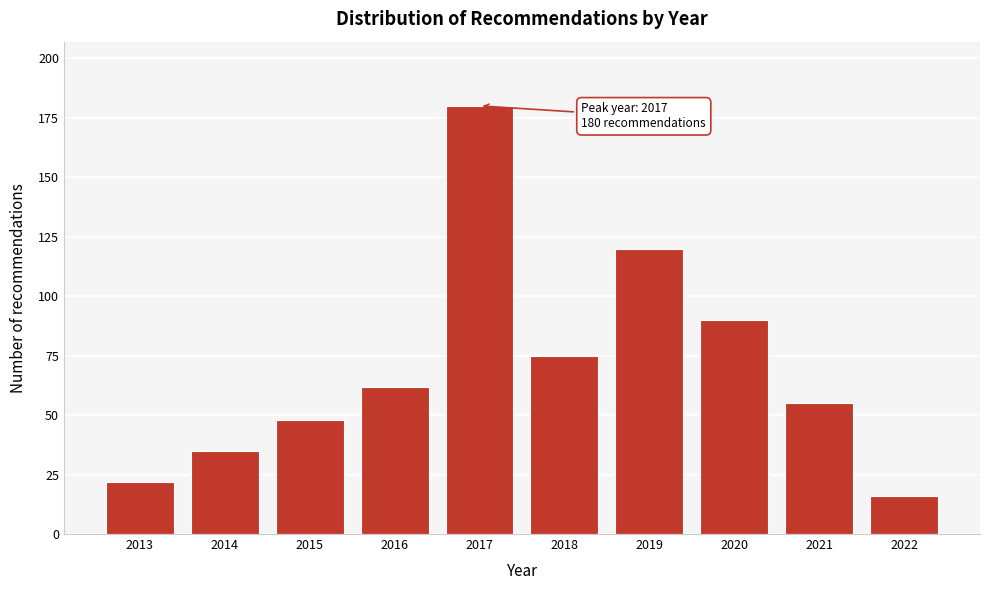

Reading left to right, what are all the values shown in this chart?

22	35	48	62	180	75	120	90	55	16